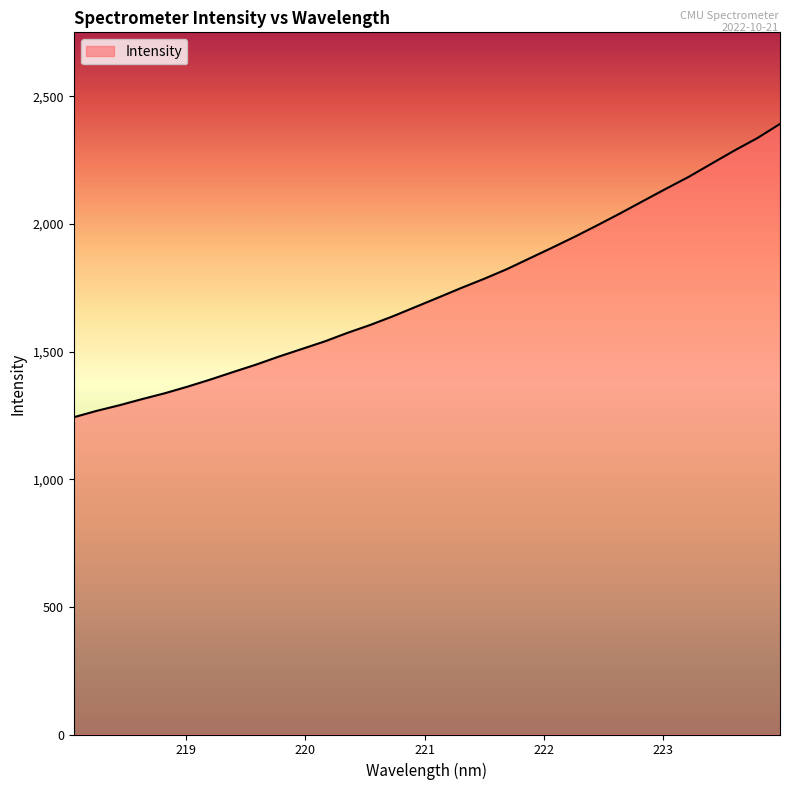

What is the maximum value shown in the chart?

2392.2